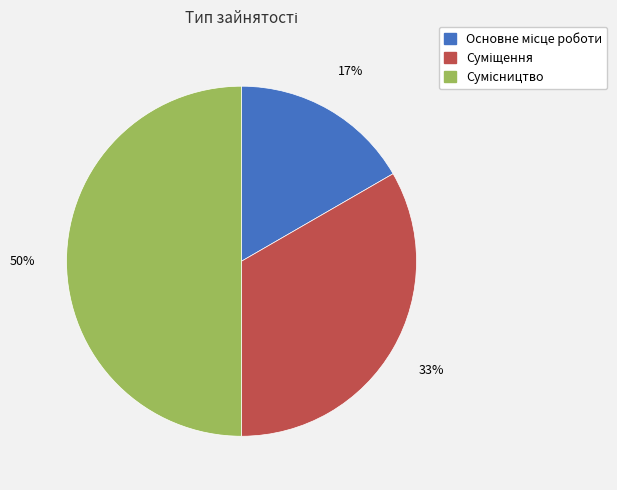

To the nearest percent, what is the average slice percentage?

33%